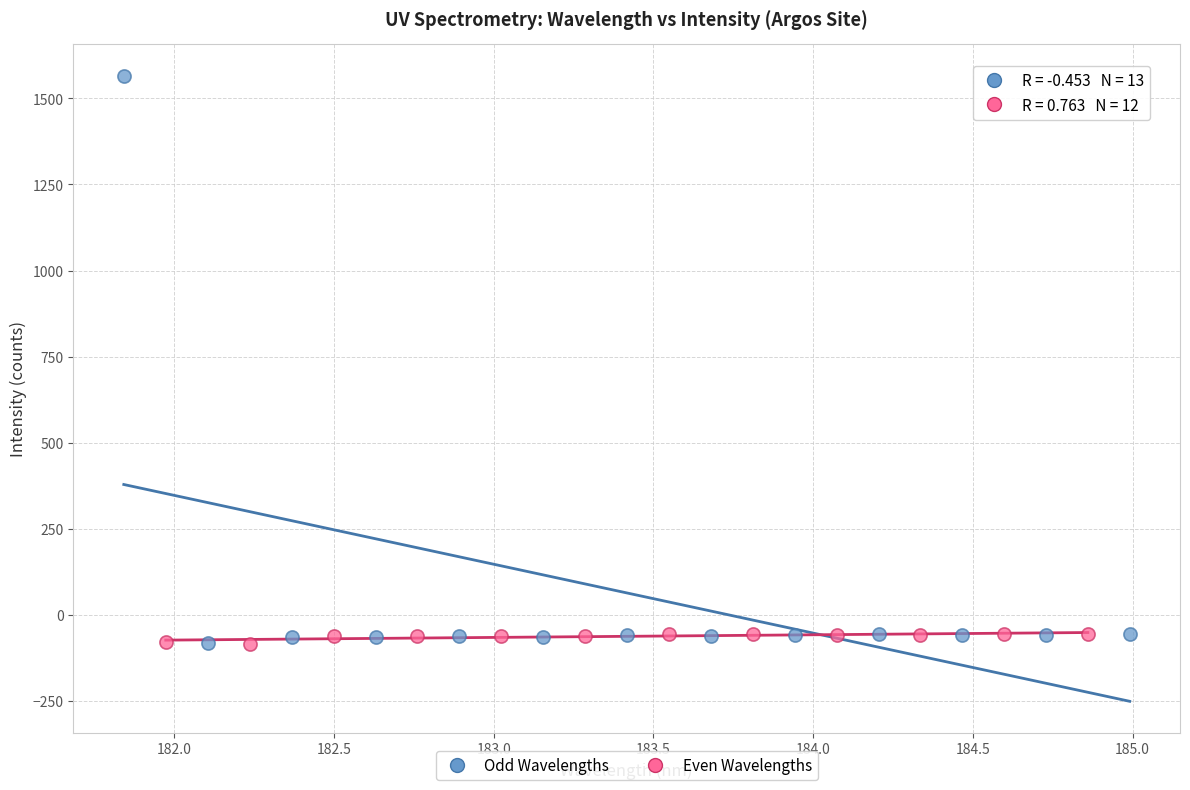

Which series reaches the maximum Y coordinate?

Odd Wavelengths